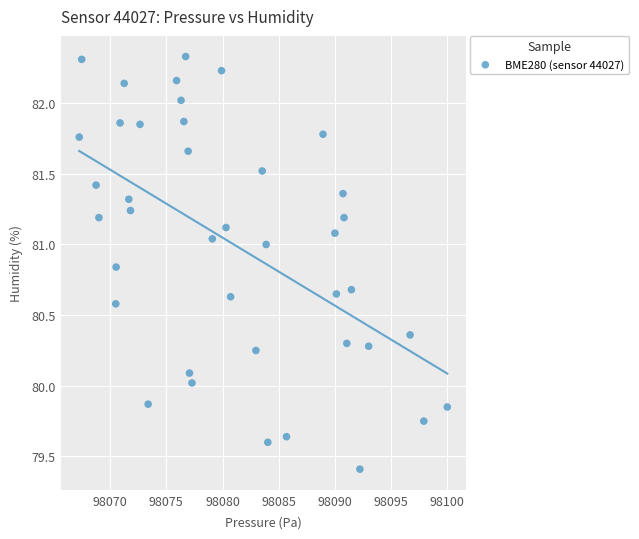

What is the range of Y values (max minus min)?

2.9